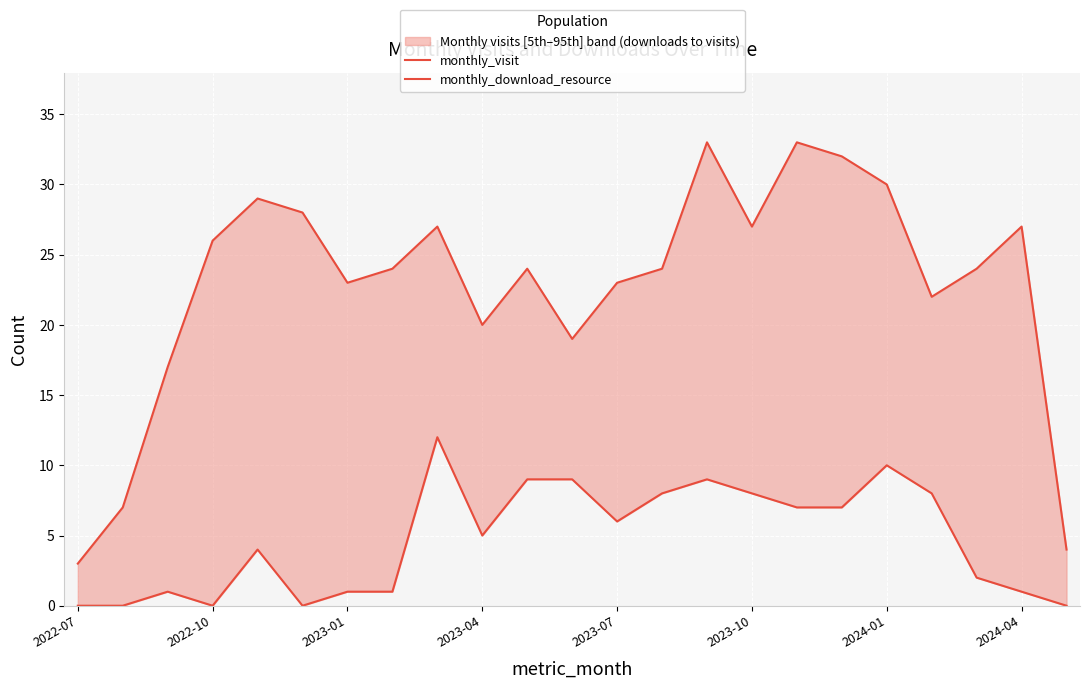

Rank the series at 2024-04 from lowest to highest value.

monthly_download_resource, monthly_visit